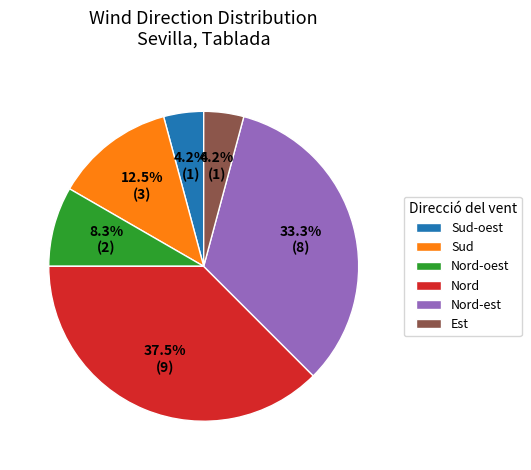

To the nearest percent, what is the difference between the largest and smallest slice percentages?

33%